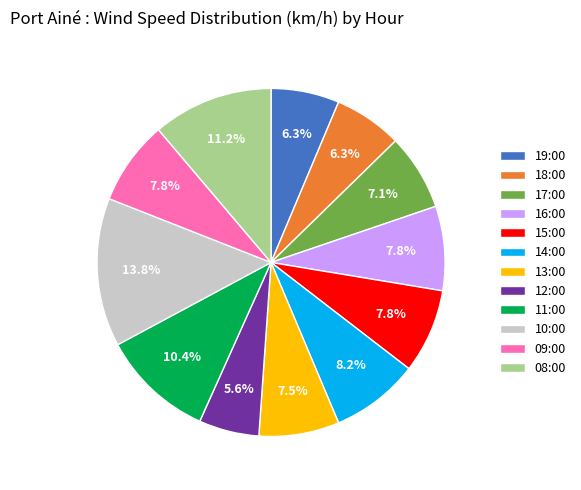

Which has a higher value, 11:00 or 09:00?

11:00